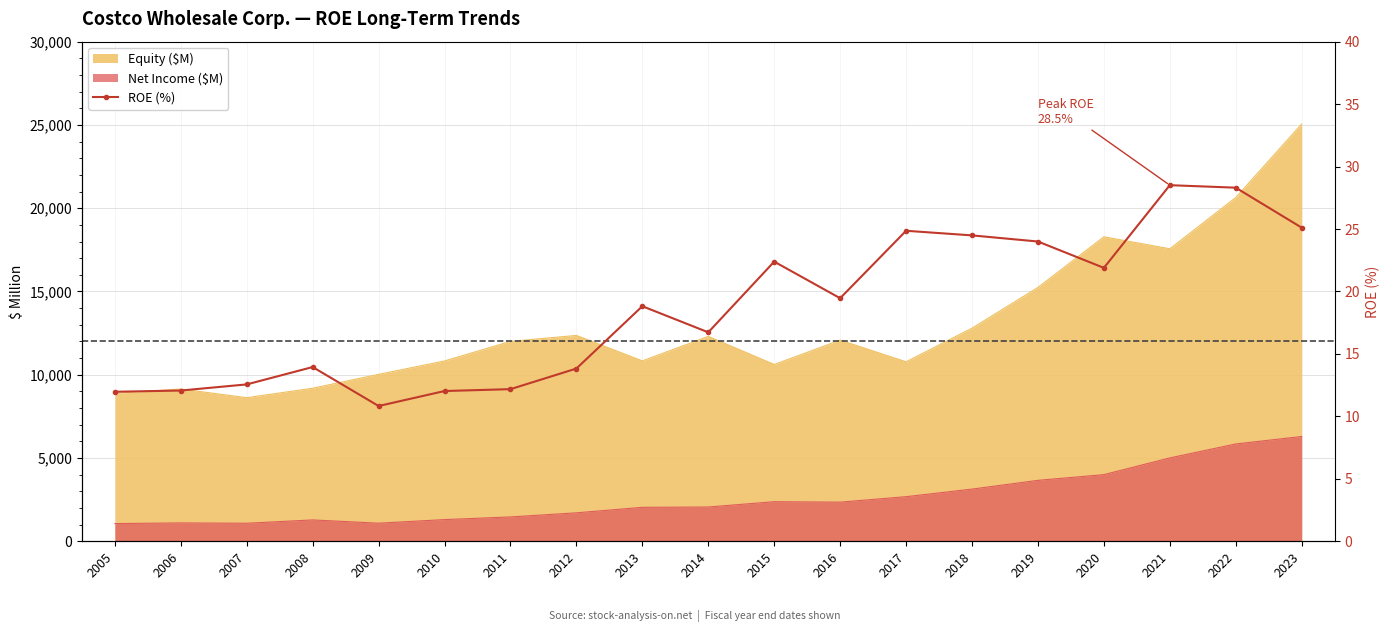

How many points are lower than both their immediate neighbors (excluding endpoints)?

4